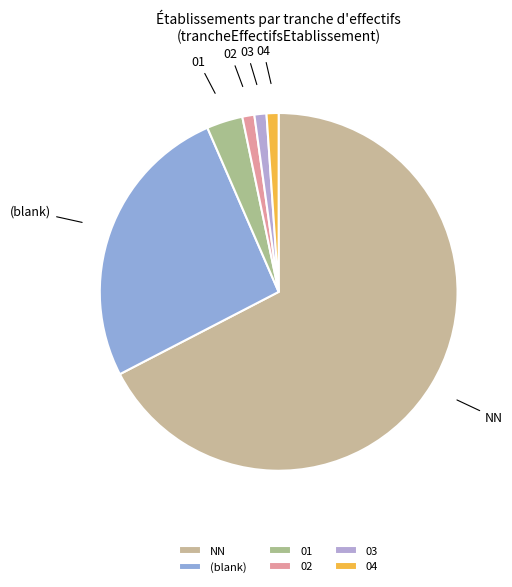

Is it true that (blank) is 26% of the pie?

True